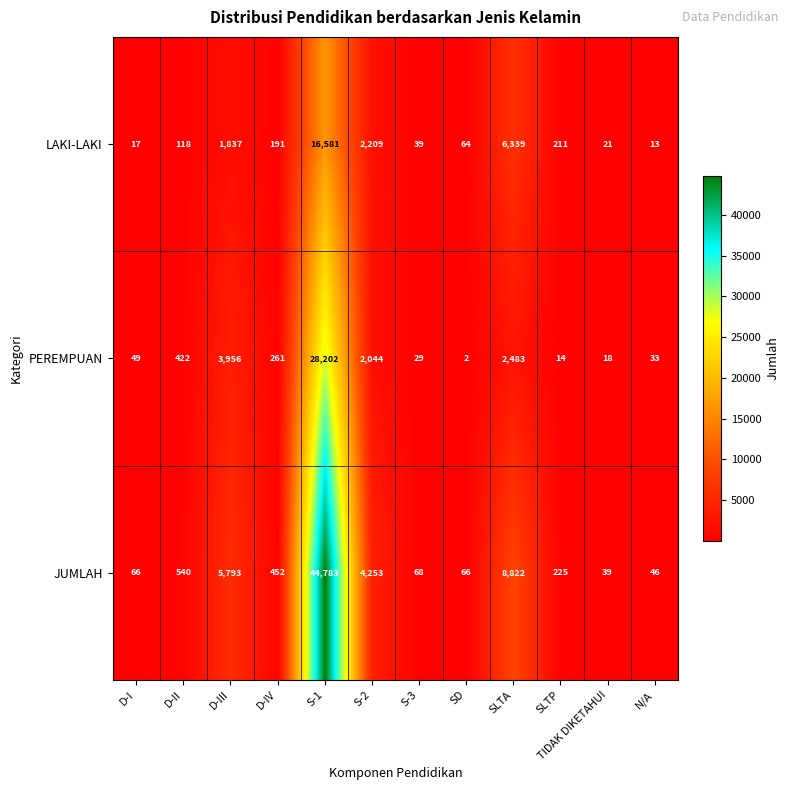

Which series has the largest range (max minus min)?

JUMLAH